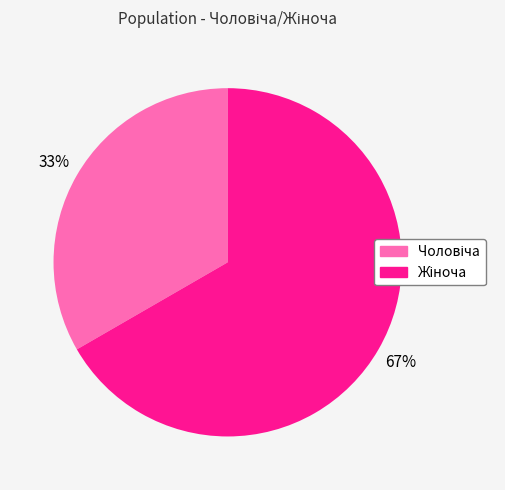

Does any single category account for the majority?

Yes